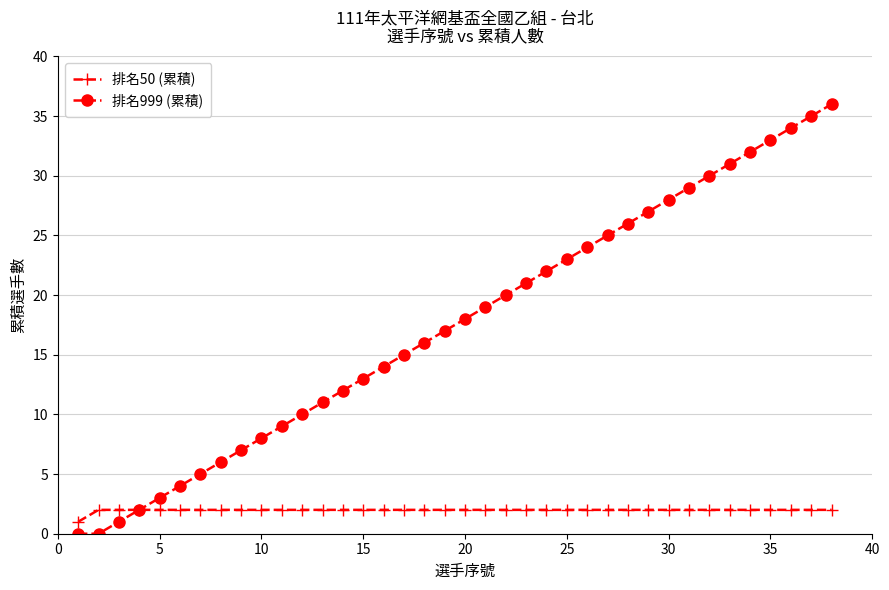

Which series has the widest spread of values?

排名999 (累積)